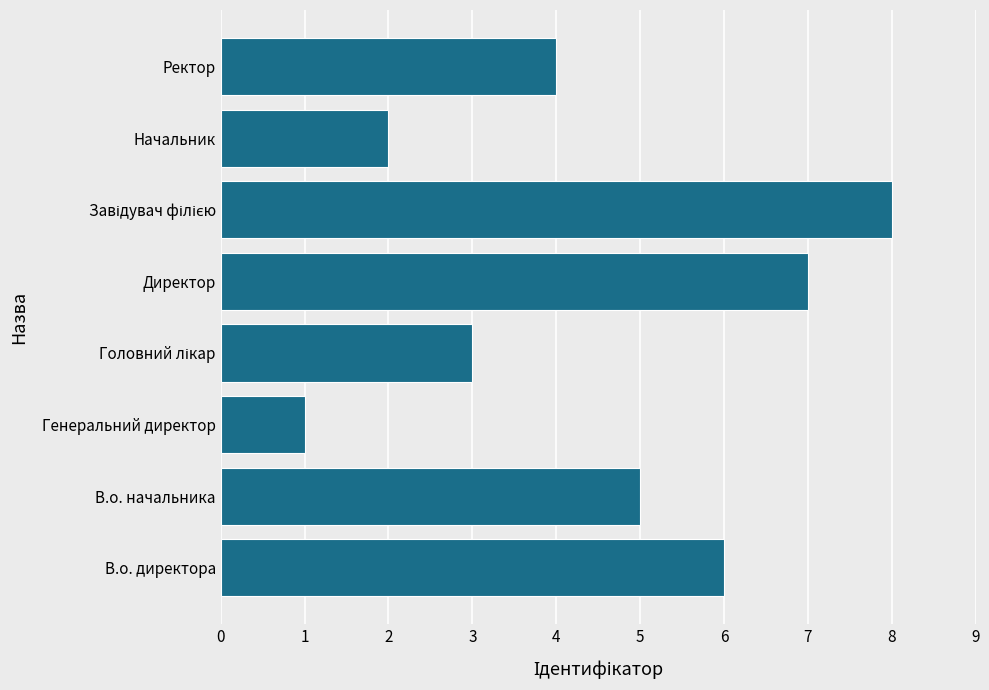

Reading bottom to top, extract all data points from this chart.

6	5	1	3	7	8	2	4